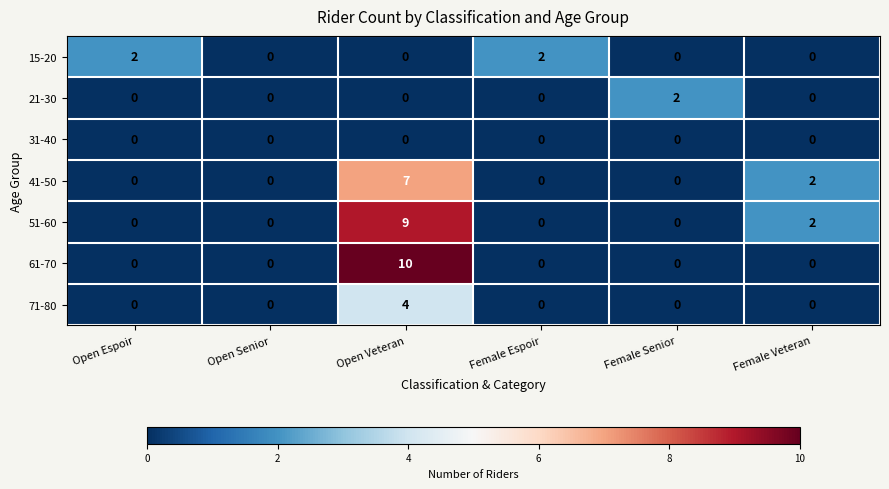

What is the sum of all 41-50 values?

9